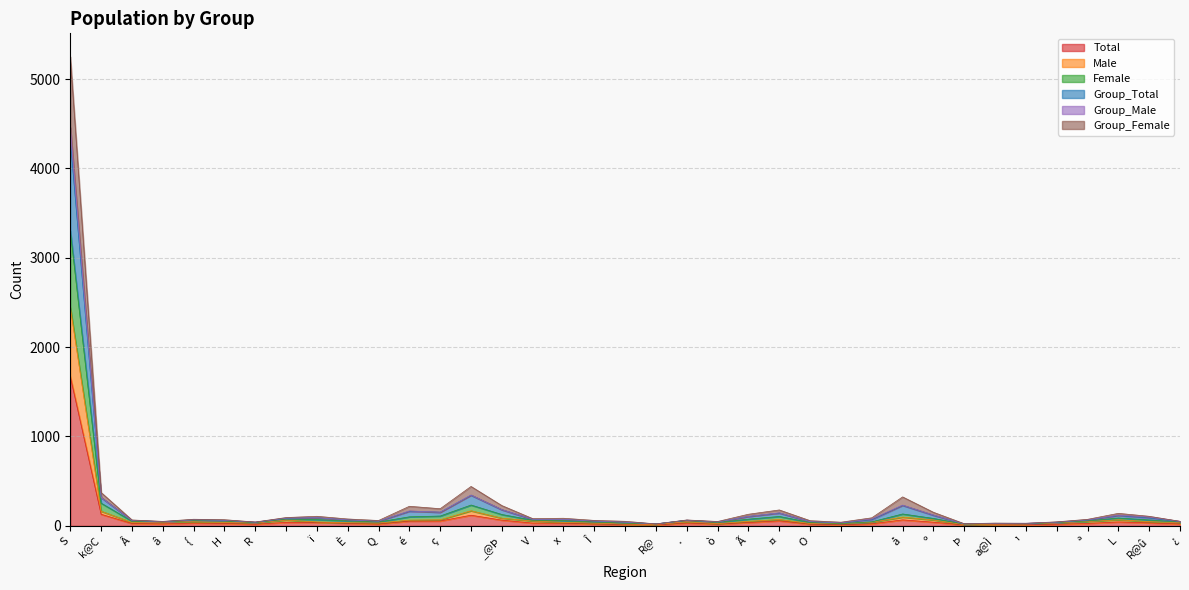

Which category has the highest value across all series?

S